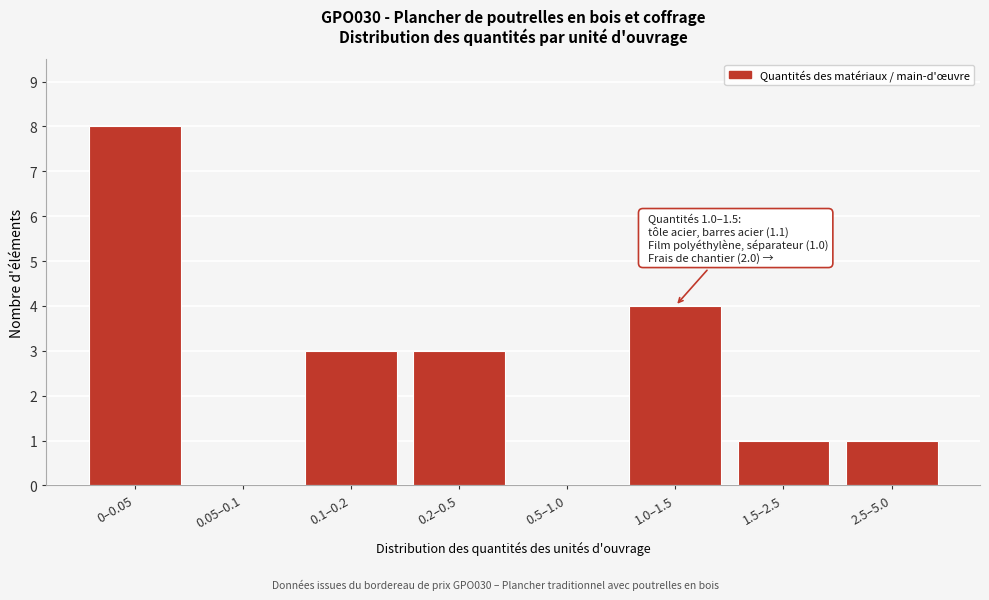

Reading right to left, what are all the values shown in this chart?

2.5–5.0=1	1.5–2.5=1	1.0–1.5=4	0.5–1.0=0	0.2–0.5=3	0.1–0.2=3	0.05–0.1=0	0–0.05=8